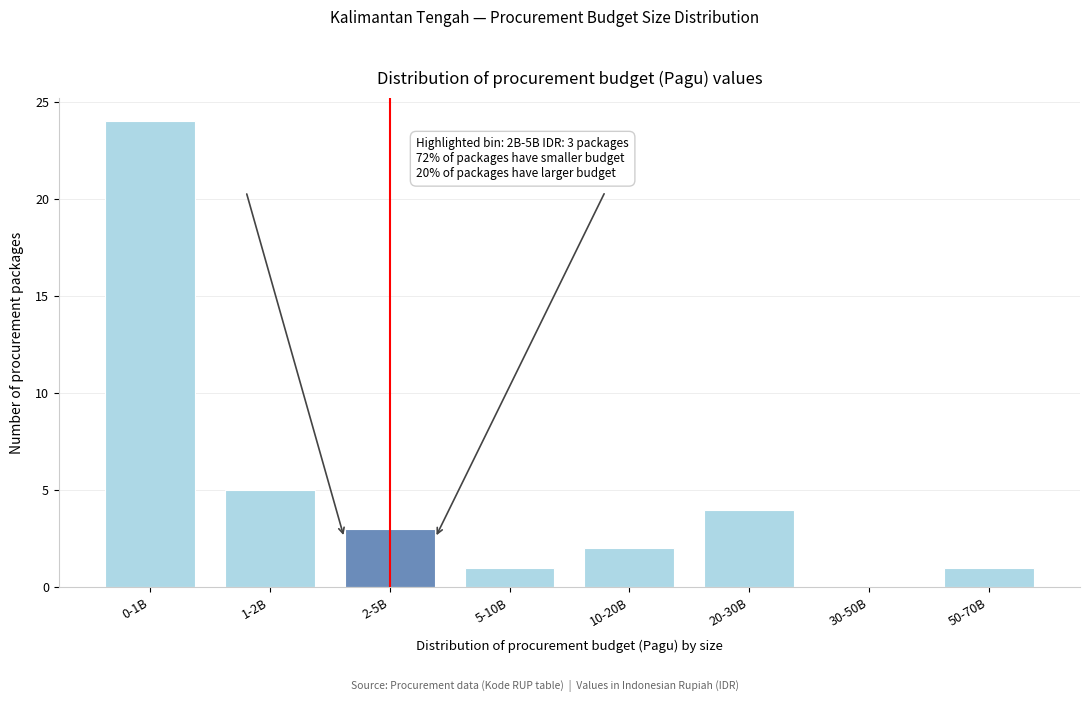

Reading left to right, transcribe all the data shown in this chart.

0-1B=24	1-2B=5	2-5B=3	5-10B=1	10-20B=2	20-30B=4	30-50B=0	50-70B=1